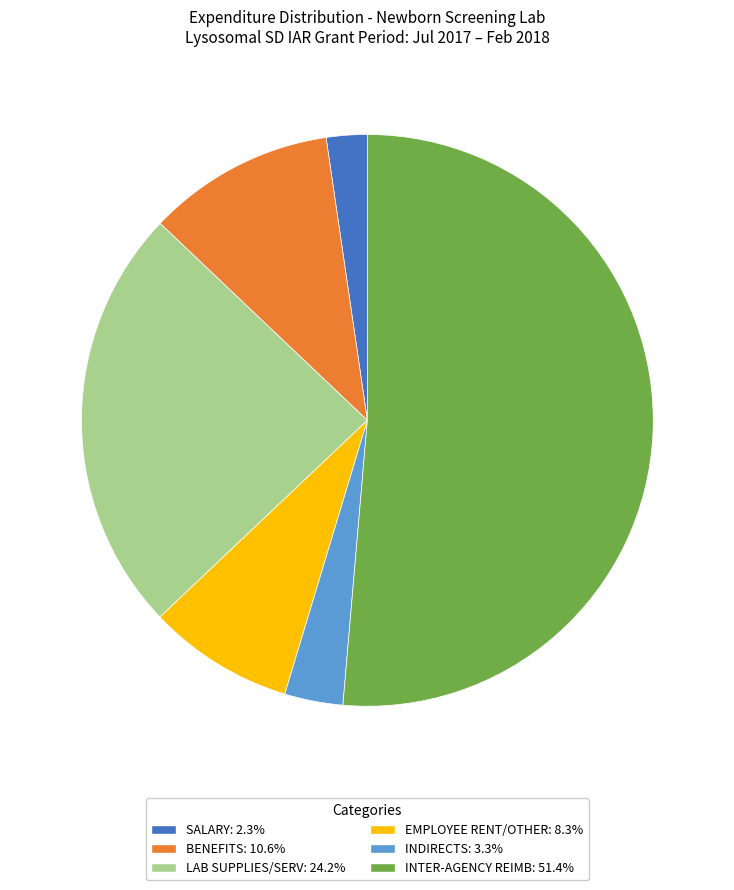

Is there any slice that represents more than half of the pie?

Yes